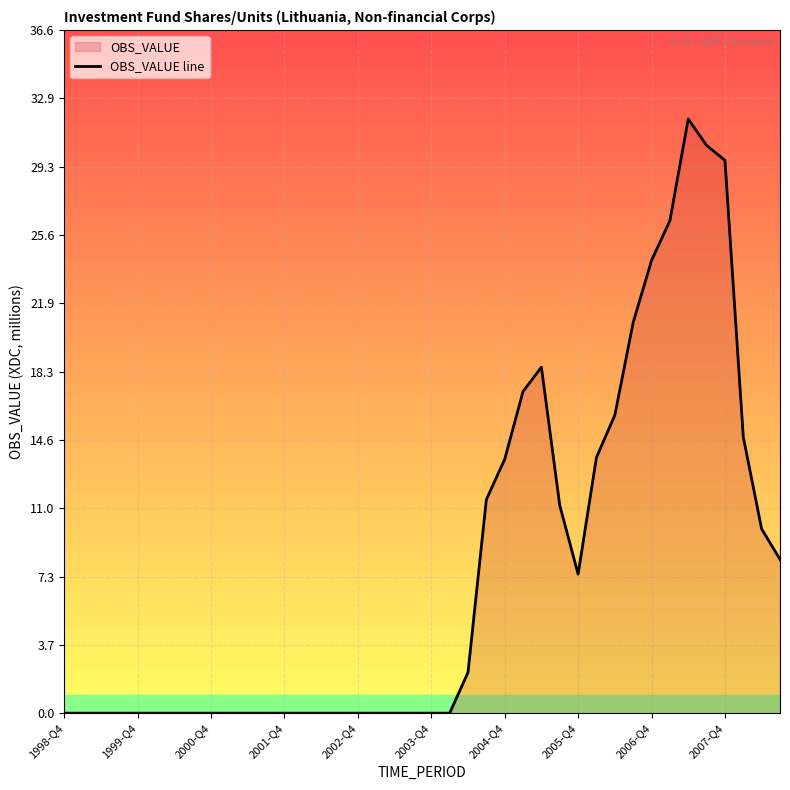

The chart shows a value of 7.4 at 2005-Q4. True or false?

True